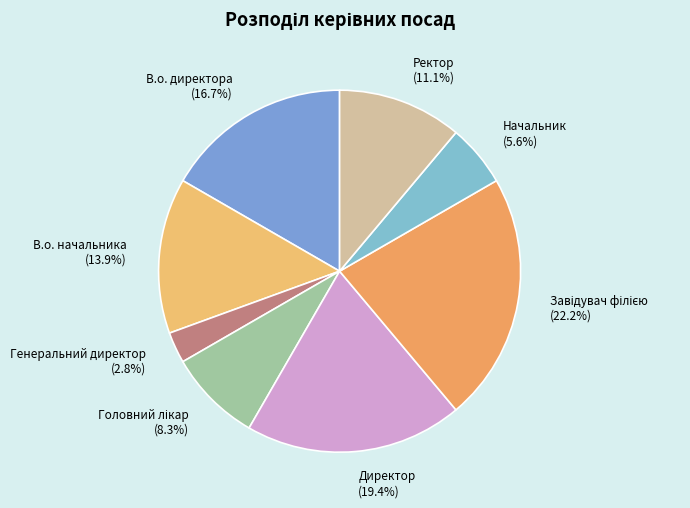

What is the total percentage of Директор and В.о. директора?

36.1%